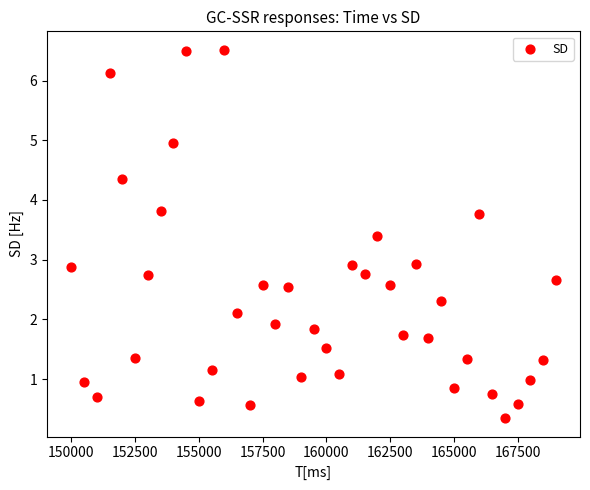

What is the range of Y values (max minus min)?

6.2